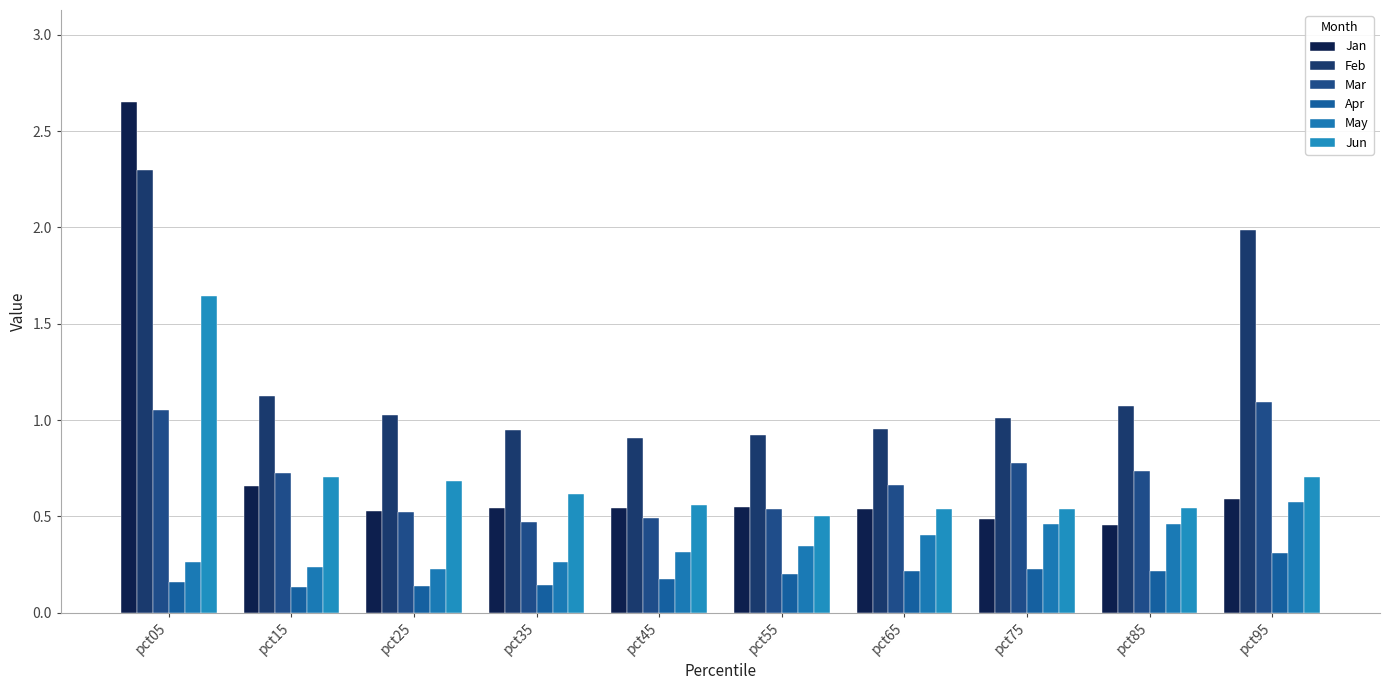

Which series has the largest total across all categories?

Feb